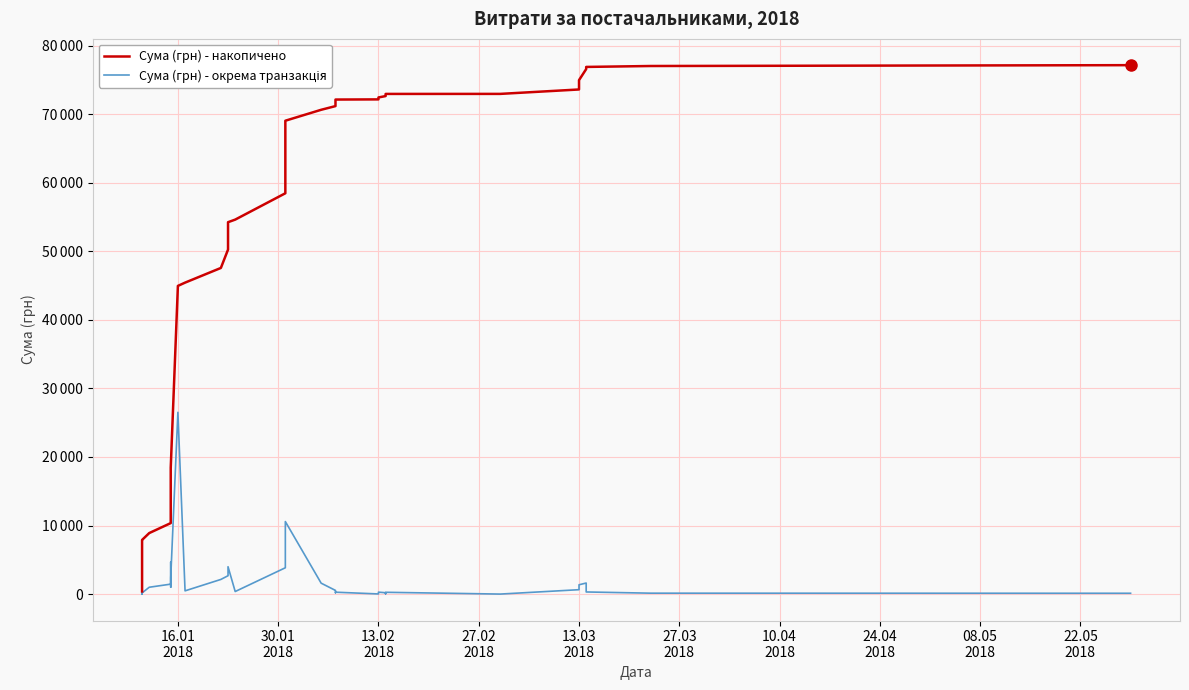

Reading right to left, transcribe all the data shown in this chart.

Сума (грн) - накопичено: 77134.5	77012.1	76877.1	76565.2	74950.7	73589.2	72945.2	72940.9	72675.9	72626.4	72426.4	72143.2	72119.6	71840.3	71636.3	71164.4	70626.8	69032.2	58452.6	54611.7	54235.1	50241.9	47561.9	45421.7	44945.7	18435.3	16037.1	15029.9	10354.6	8901.1	7900.1	7725.3	7708.6	5063.9	4486.1	3946.1	3832.4	3249.6	3164.8	390.4
Сума (грн) - окрема транзакція: 122.4	135.0	311.9	1614.5	1361.5	644.0	4.3	265.0	49.5	200.0	283.2	23.6	279.4	203.9	471.9	537.6	1594.6	10579.6	3840.9	376.6	3993.2	2680.0	2140.2	476.0	26510.3	2398.2	1007.2	4675.3	1453.5	1000.9	174.8	16.7	2644.8	577.8	540.0	113.7	582.8	84.8	2774.4	390.4